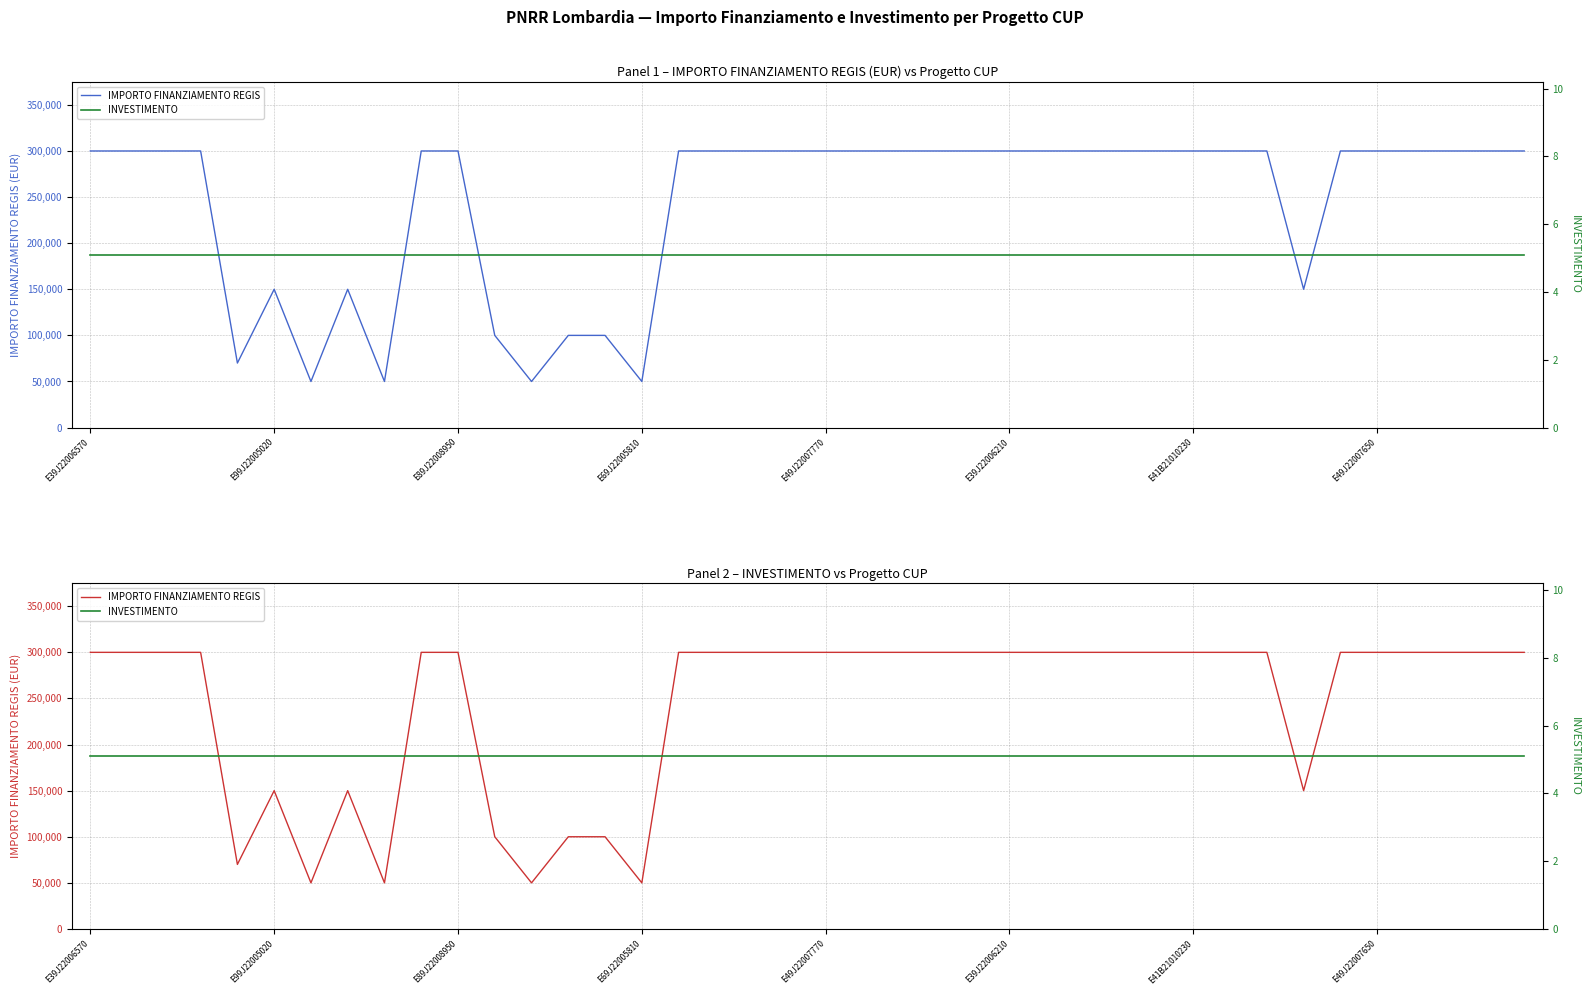

In IMPORTO FINANZIAMENTO REGIS, how many points are lower than both neighbors (excluding endpoints)?

6